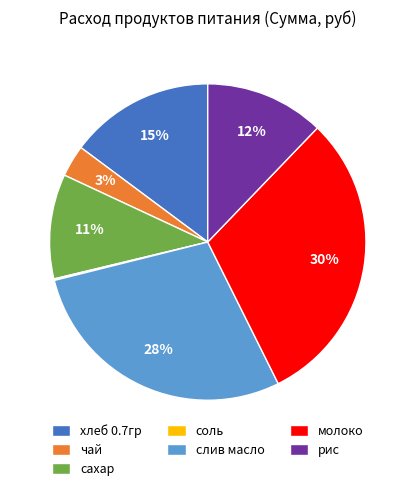

To the nearest percent, what is the difference between the largest and smallest slice percentages?

30%